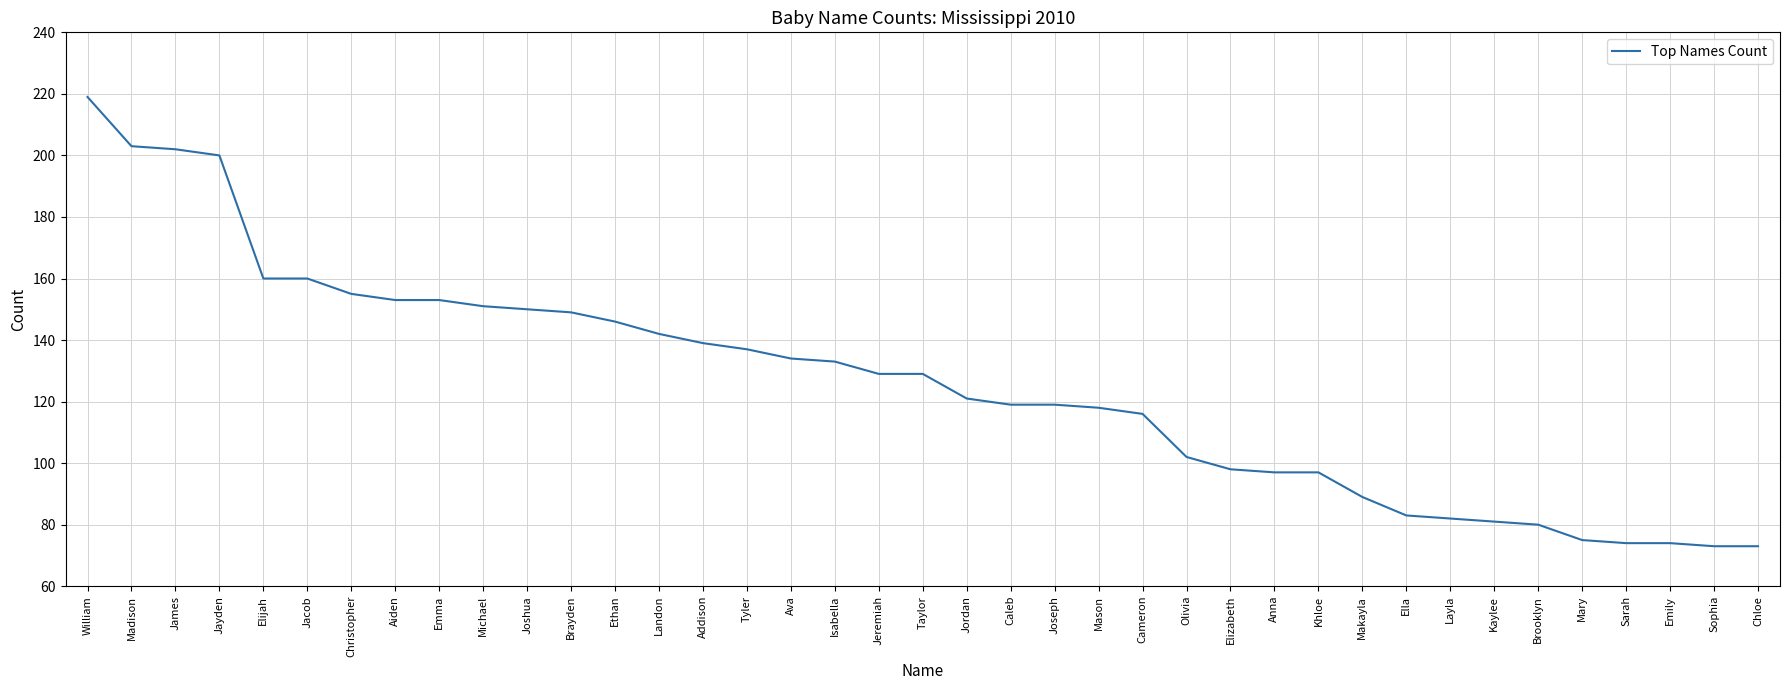

How many categories are shown in the chart?

39